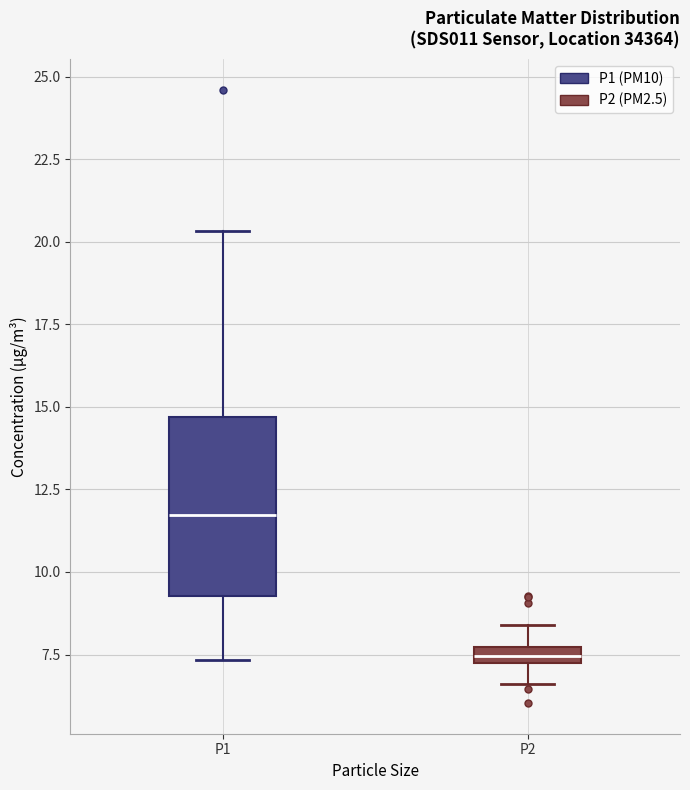

Which box has the lowest median line?

P2